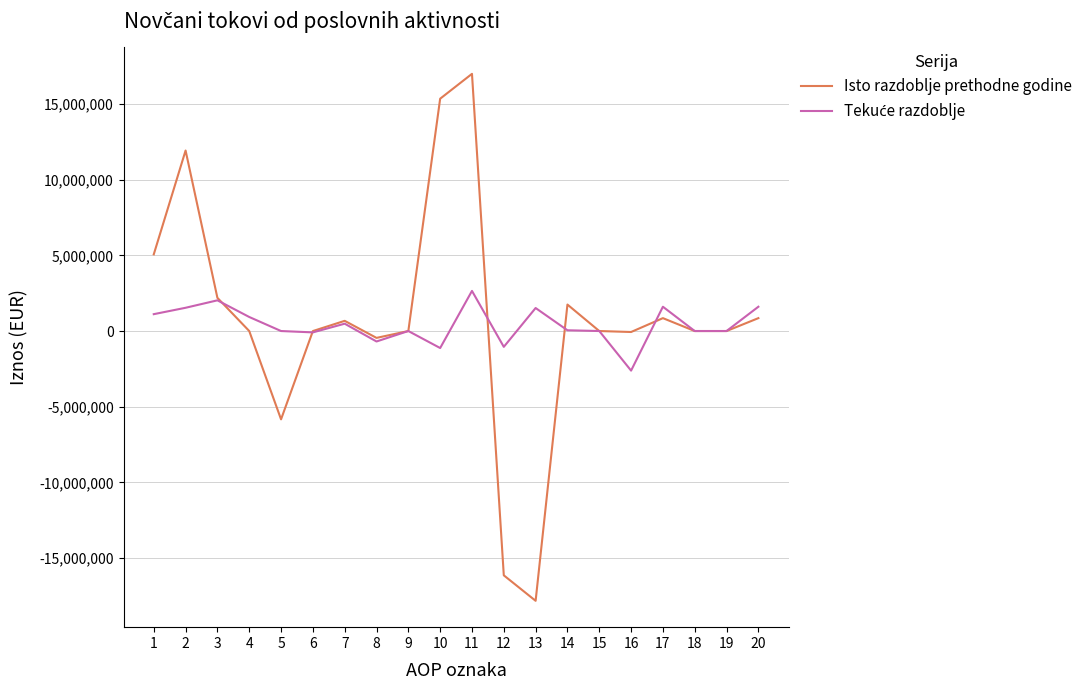

Which series changed the most between 1 and 7?

Isto razdoblje prethodne godine